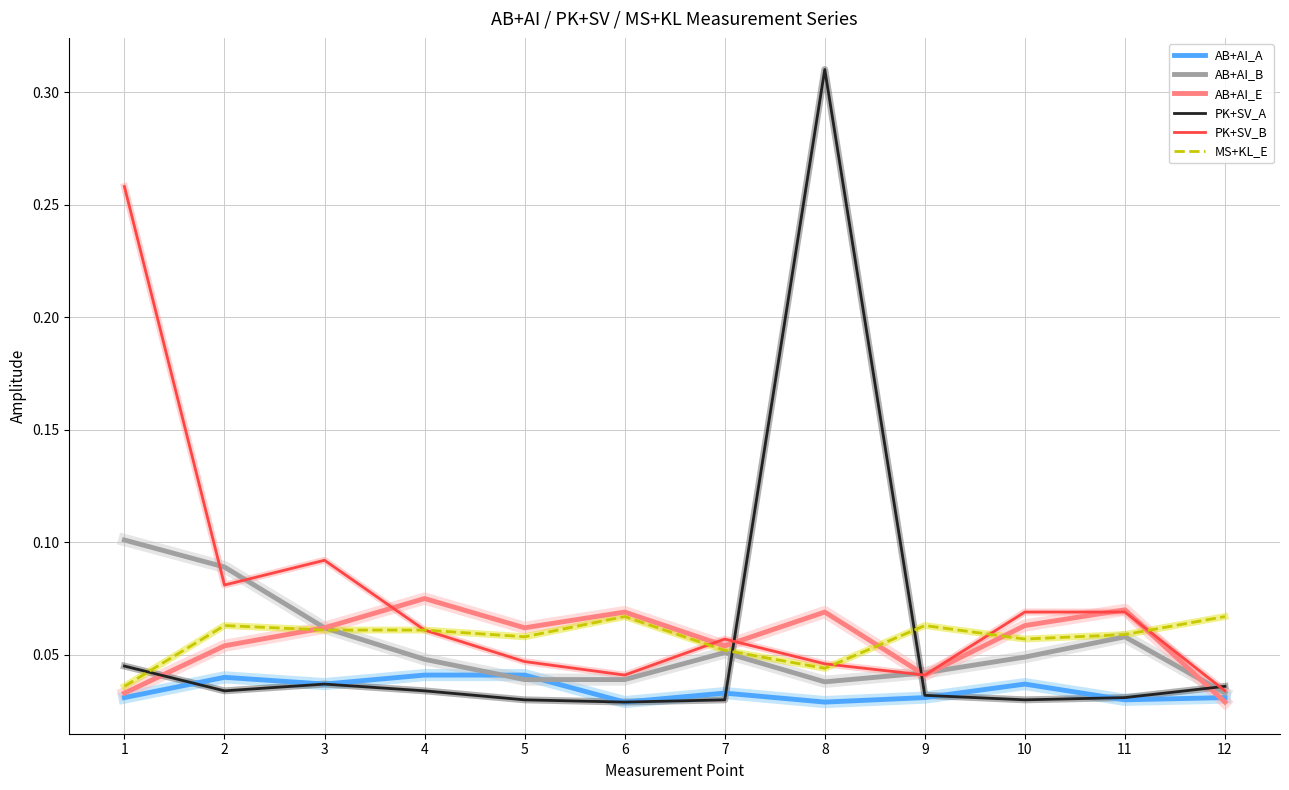

Which series has the widest spread of values?

PK+SV_A